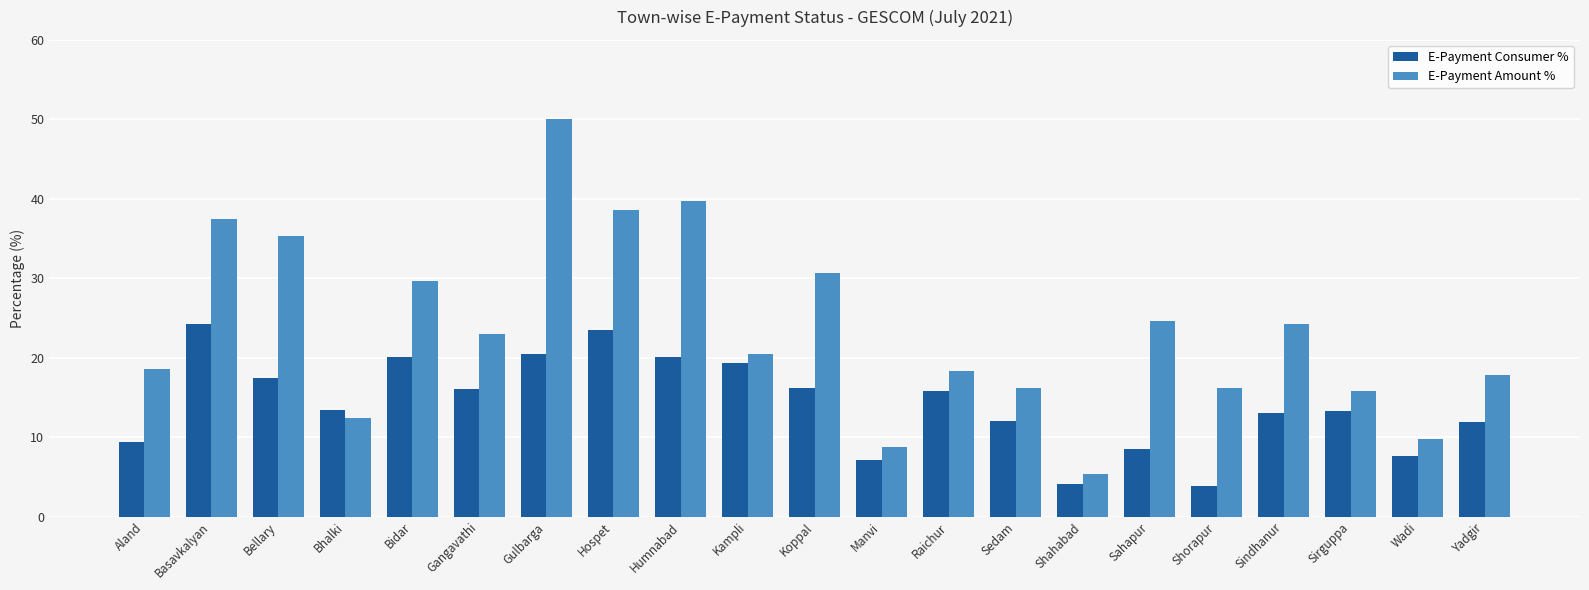

At how many categories does at least one series exceed 35?

5